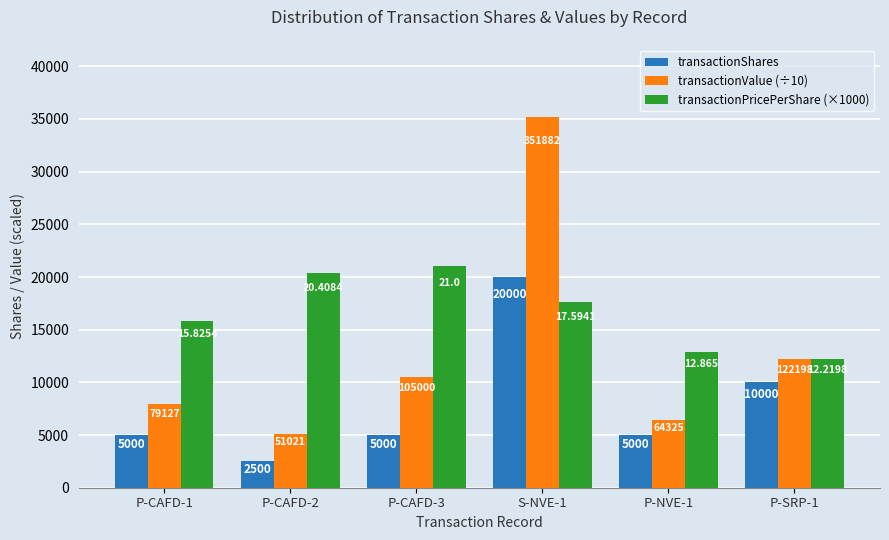

How many groups of bars are there?

6